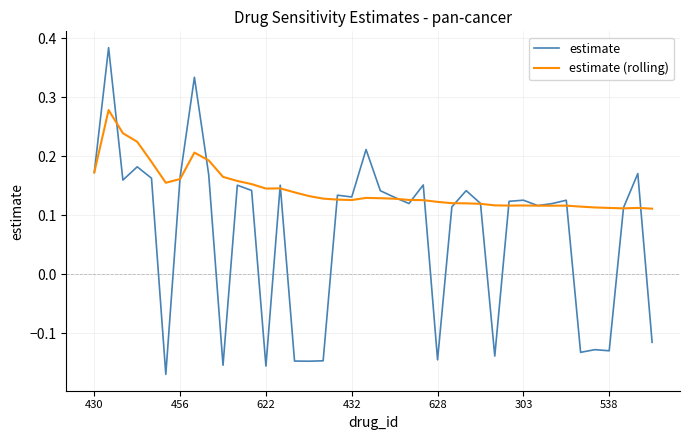

Which series has the widest spread of values?

estimate